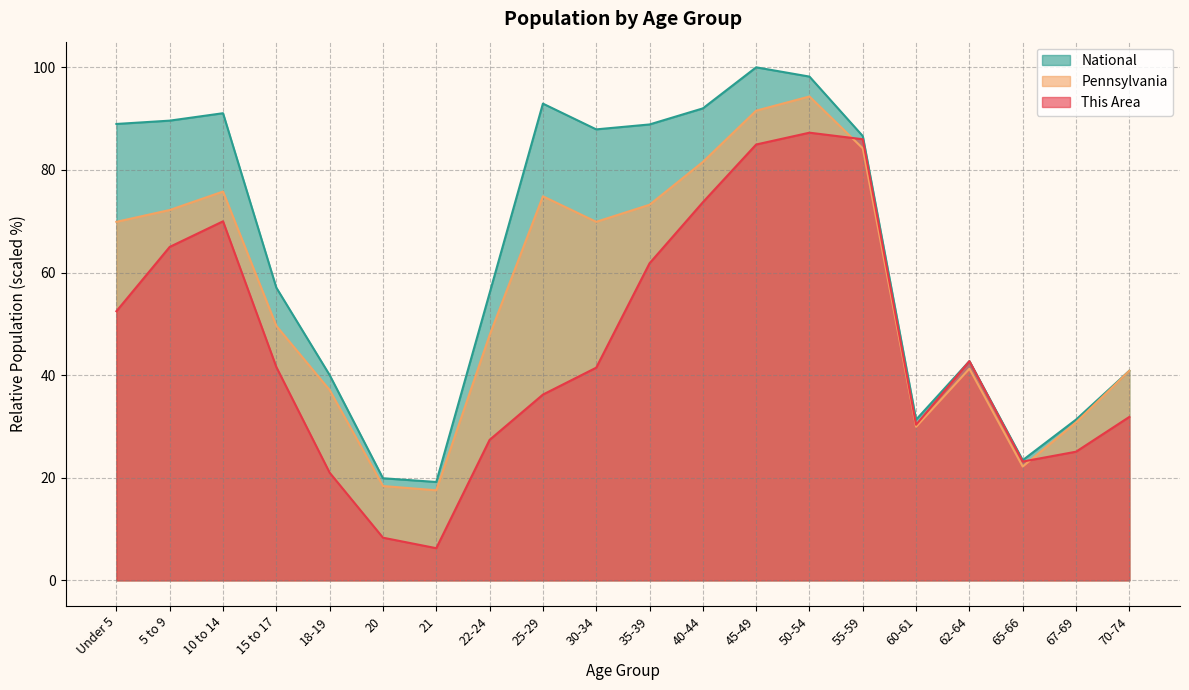

What is the difference between the maximum and minimum values in the Pennsylvania series?

76.8